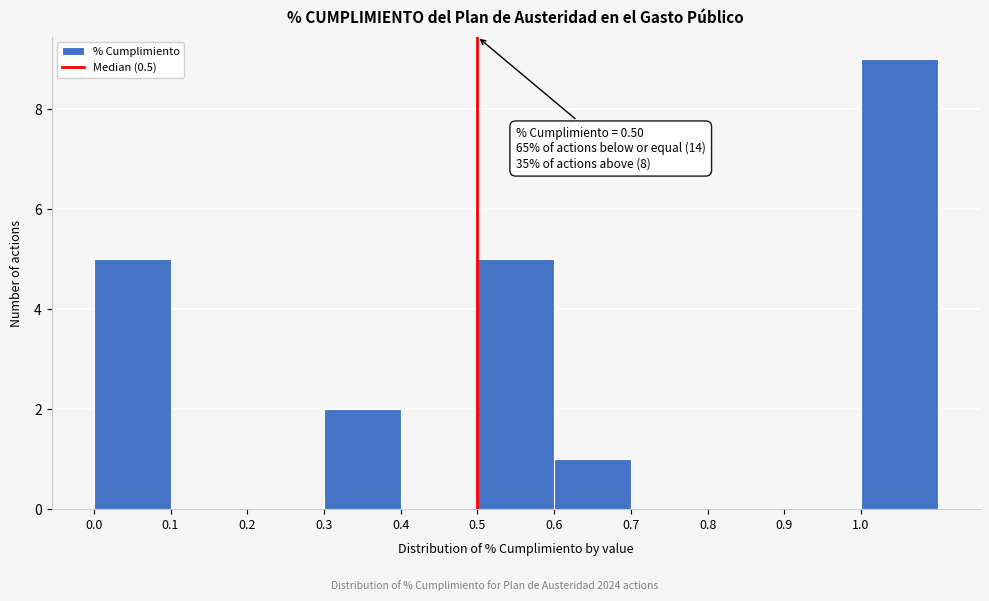

Over which range of the x-axis is the bar tallest?

1.0 to 1.1